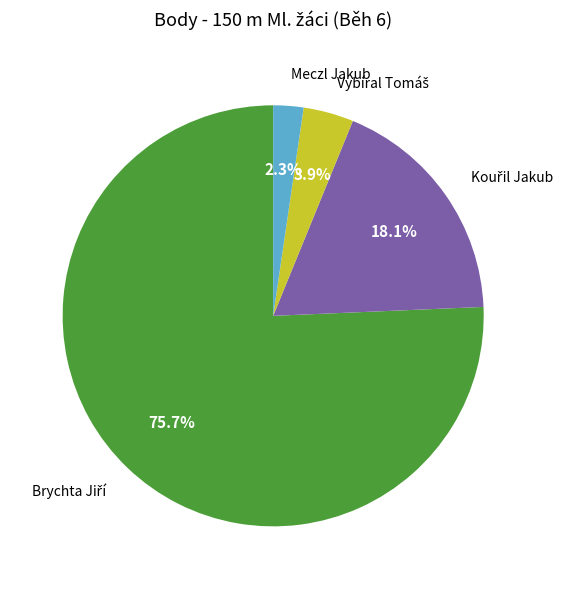

Is there any slice that represents more than half of the pie?

Yes